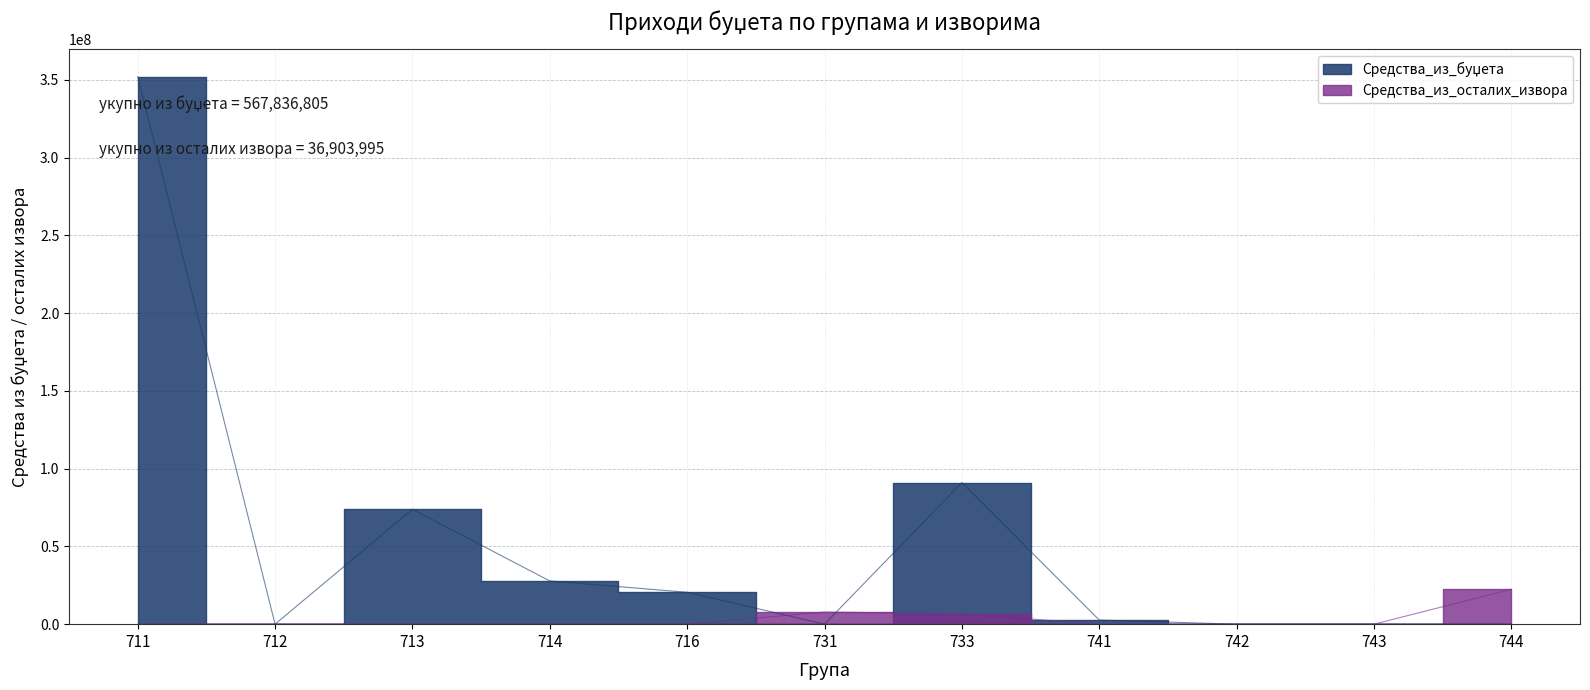

Is it true that Средства_из_осталих_извора equals 12977223 at 731?

False